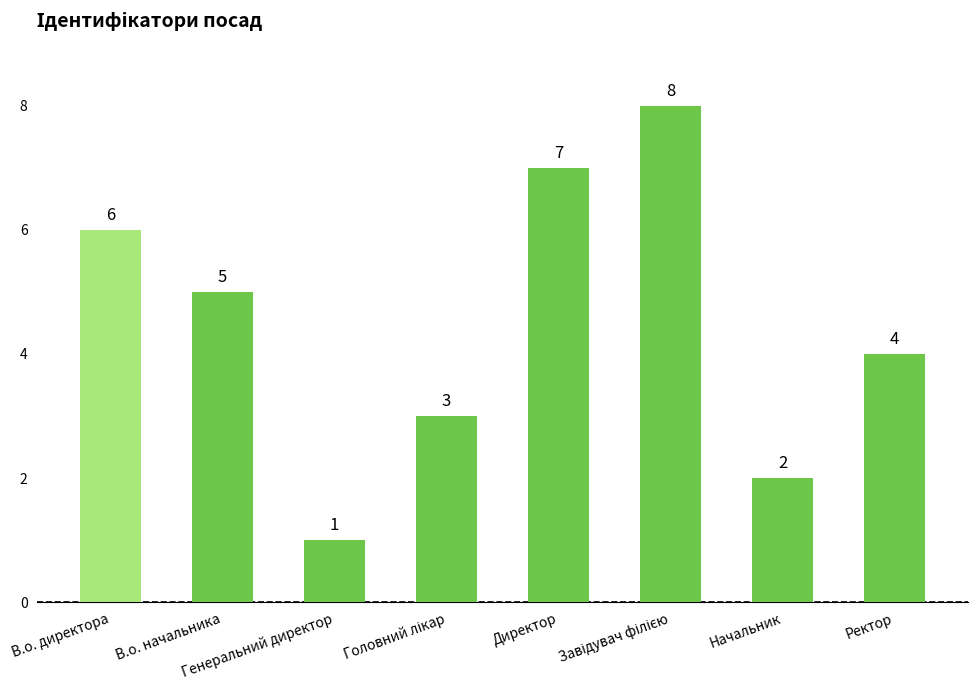

Reading left to right, what are all the values shown in this chart?

6	5	1	3	7	8	2	4